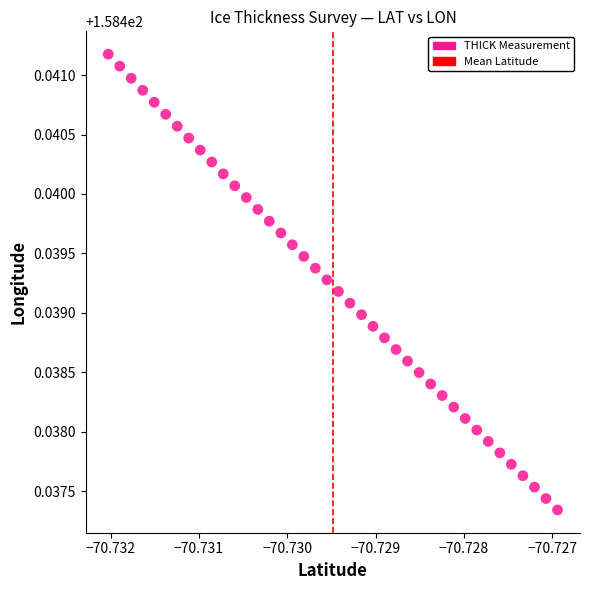

How many data points are displayed?

40